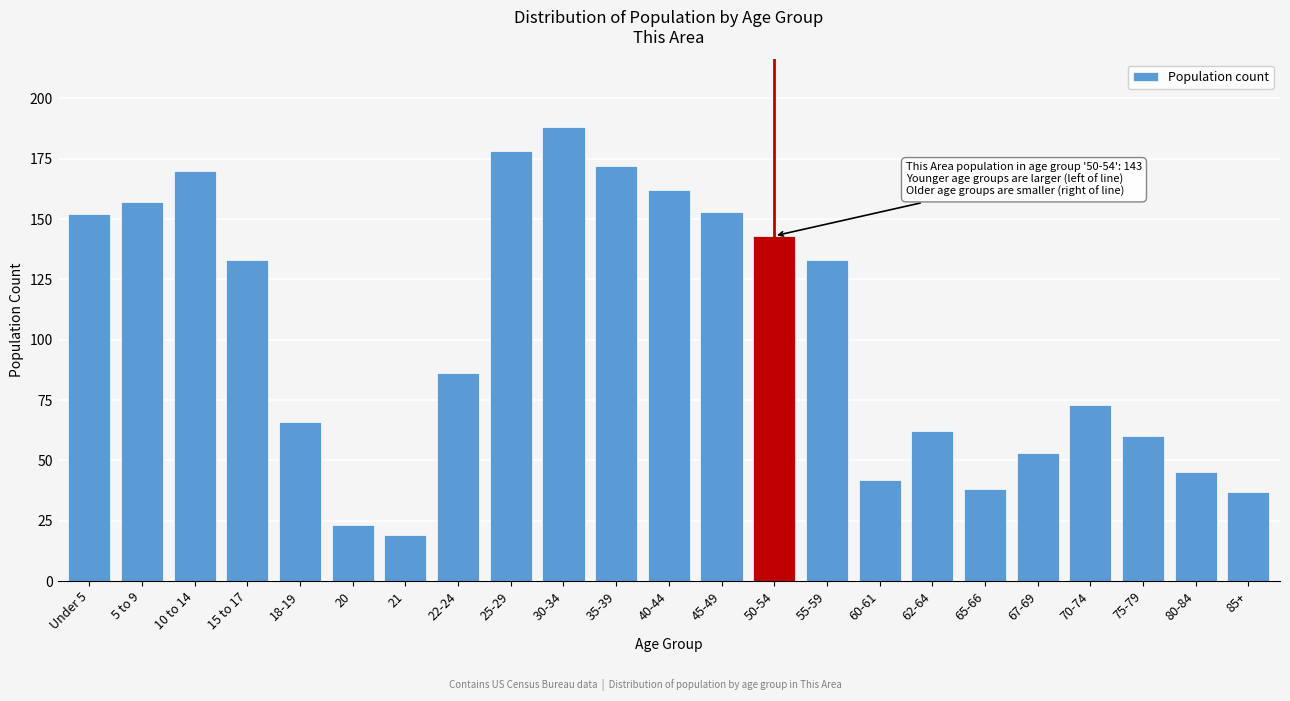

Reading left to right, transcribe all the data shown in this chart.

152	157	170	133	66	23	19	86	178	188	172	162	153	143	133	42	62	38	53	73	60	45	37